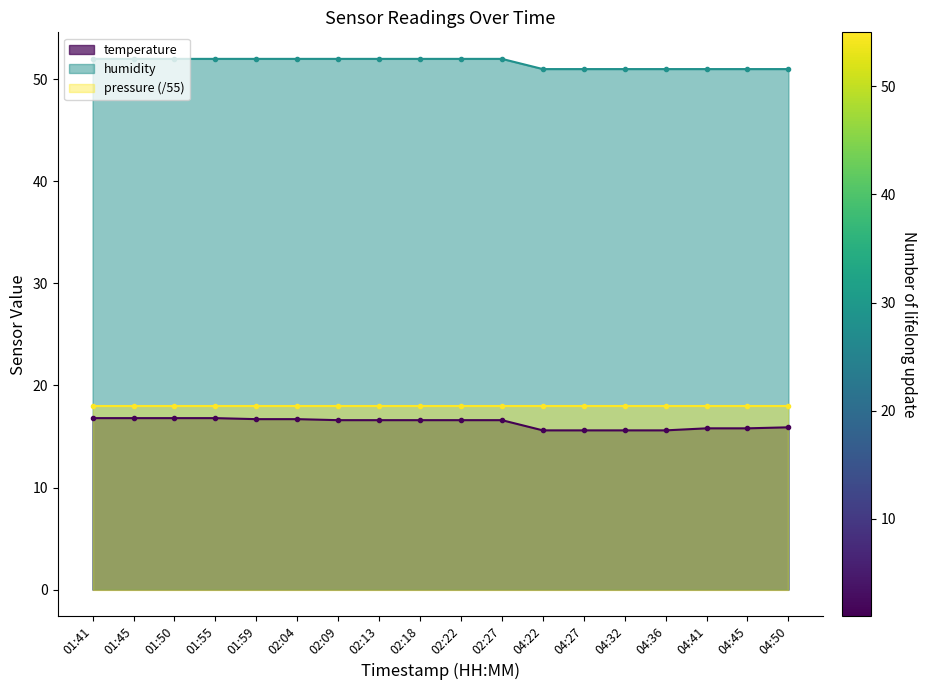

What is the value of the humidity point at the 6th from the left?

52.0